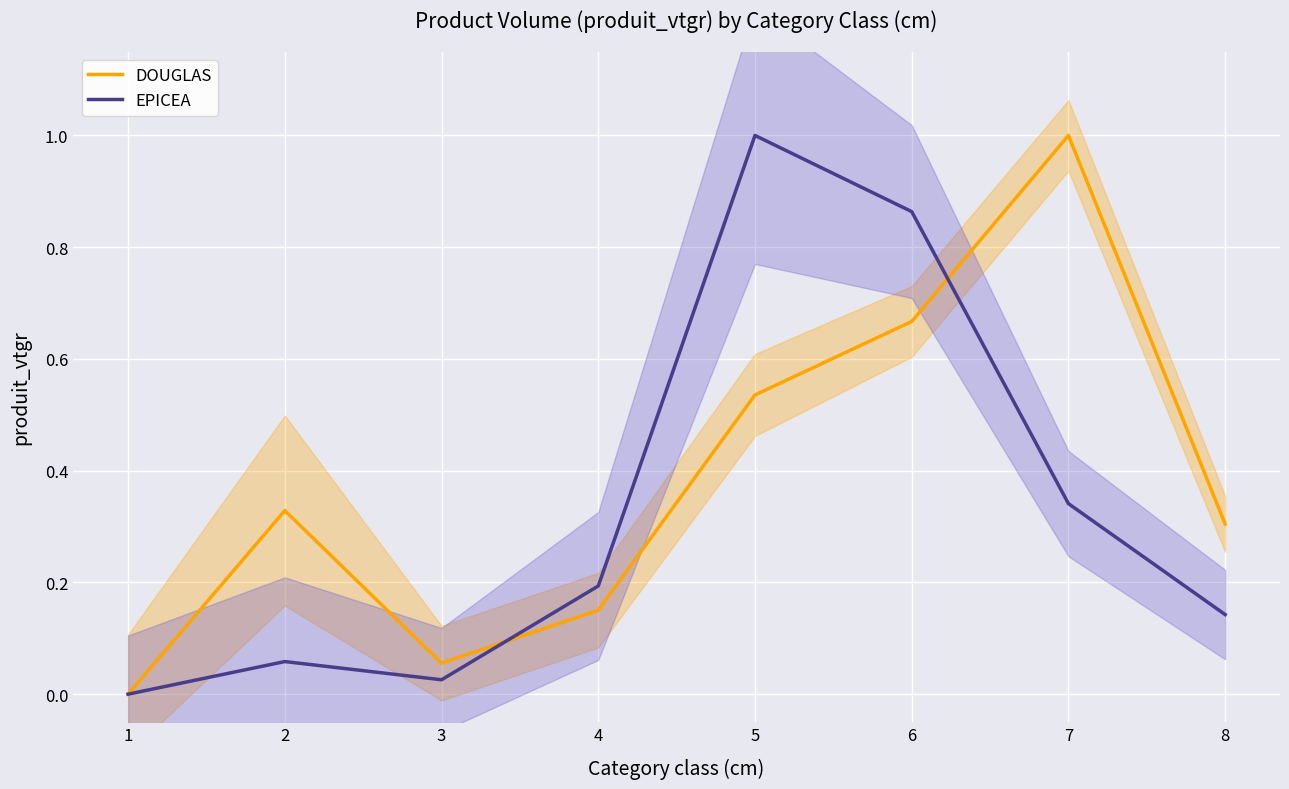

Is it true that EPICEA equals 0.0 at 4?

False